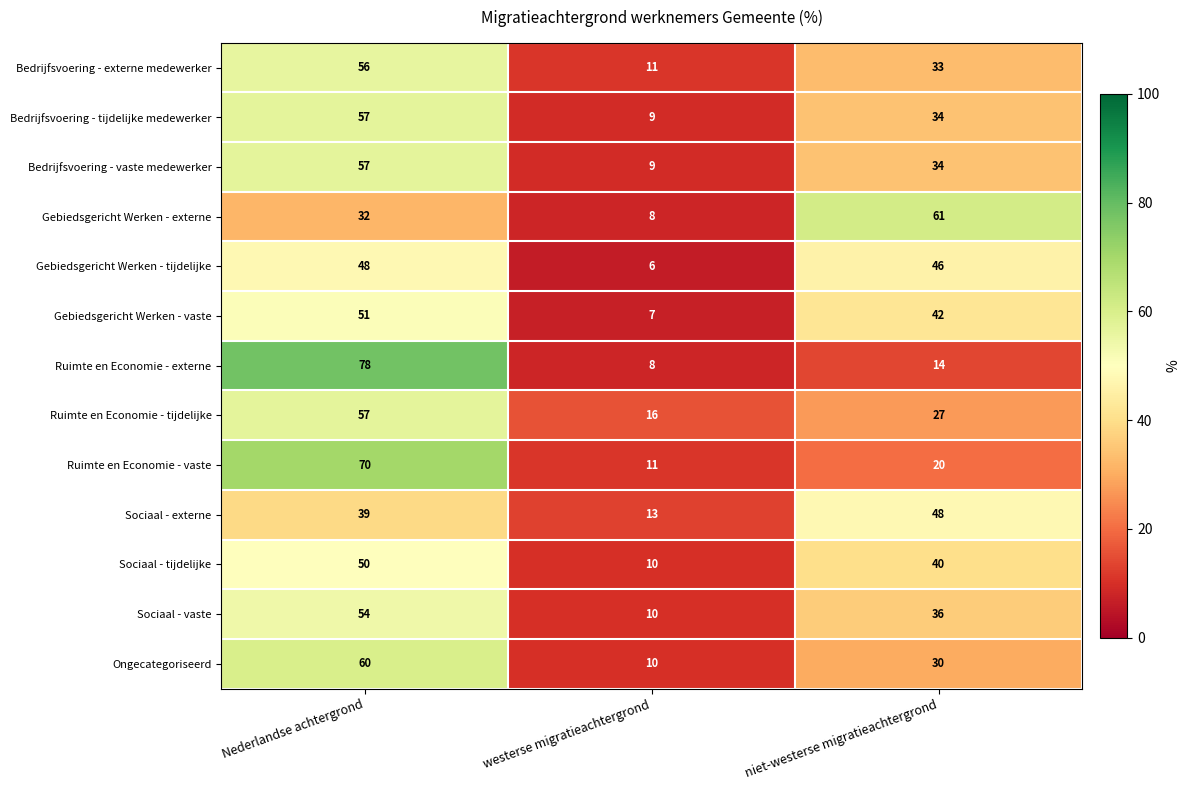

At which category is the sum across all series the highest?

Nederlandse achtergrond